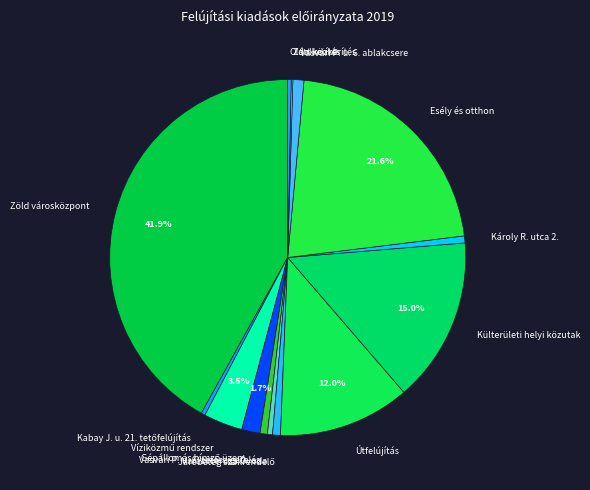

Combined, do Vasvári P. u. 6. ablakcsere and Útfelújítás account for over 50%?

No